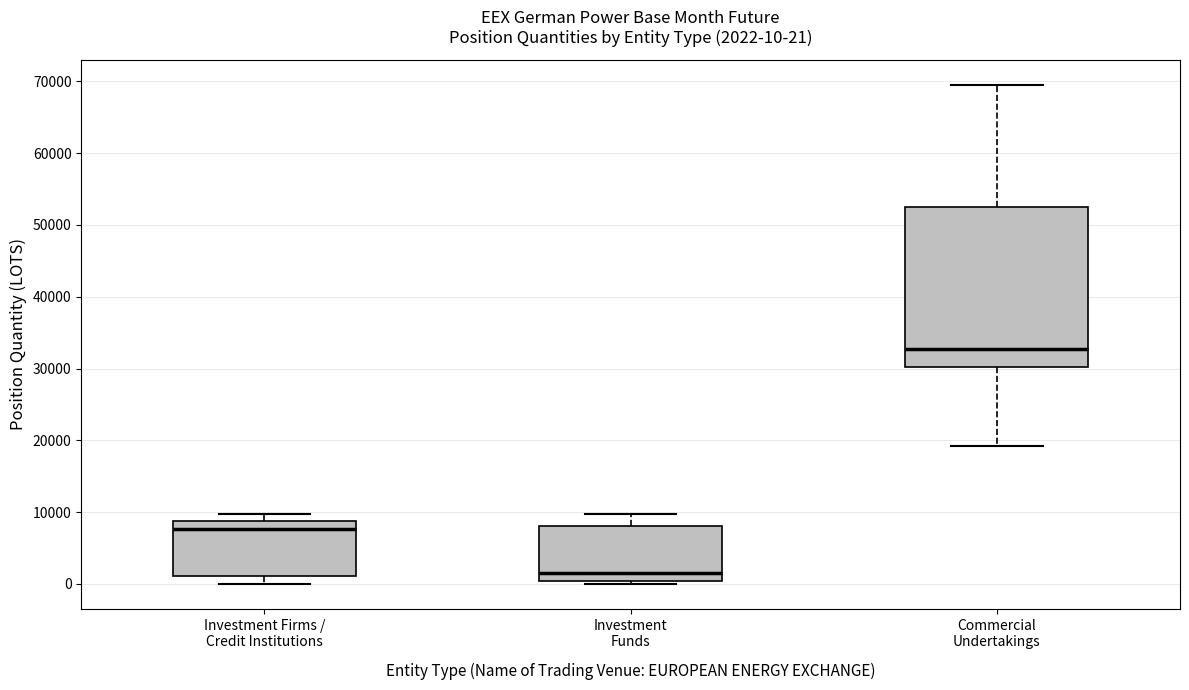

Which box is the tallest, from its lower edge to its upper edge?

Commercial Undertakings